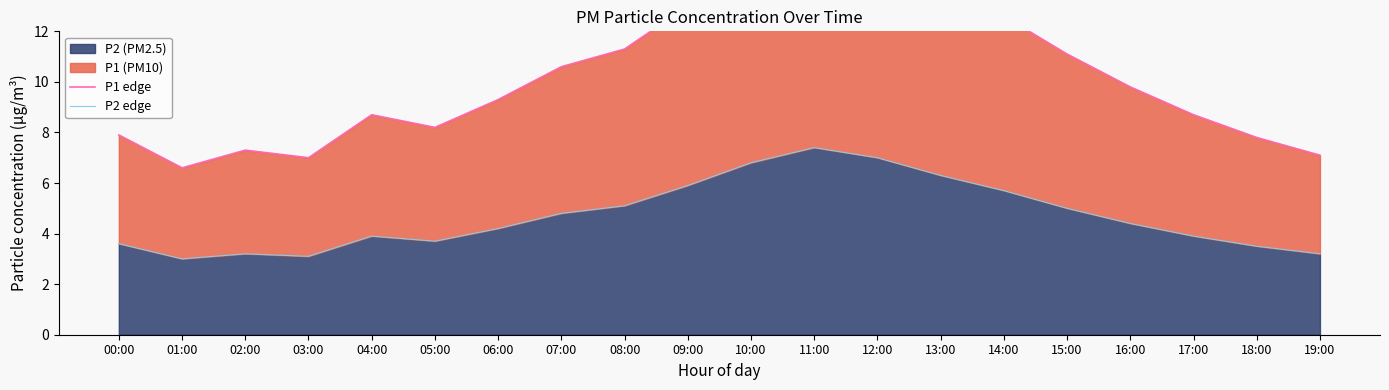

Reading left to right, what are all the values shown in this chart?

P1 edge: 7.9	6.6	7.3	7.0	8.7	8.2	9.3	10.6	11.3	13.0	15.1	16.4	15.5	13.9	12.6	11.1	9.8	8.7	7.8	7.1
P2 edge: 3.6	3.0	3.2	3.1	3.9	3.7	4.2	4.8	5.1	5.9	6.8	7.4	7.0	6.3	5.7	5.0	4.4	3.9	3.5	3.2